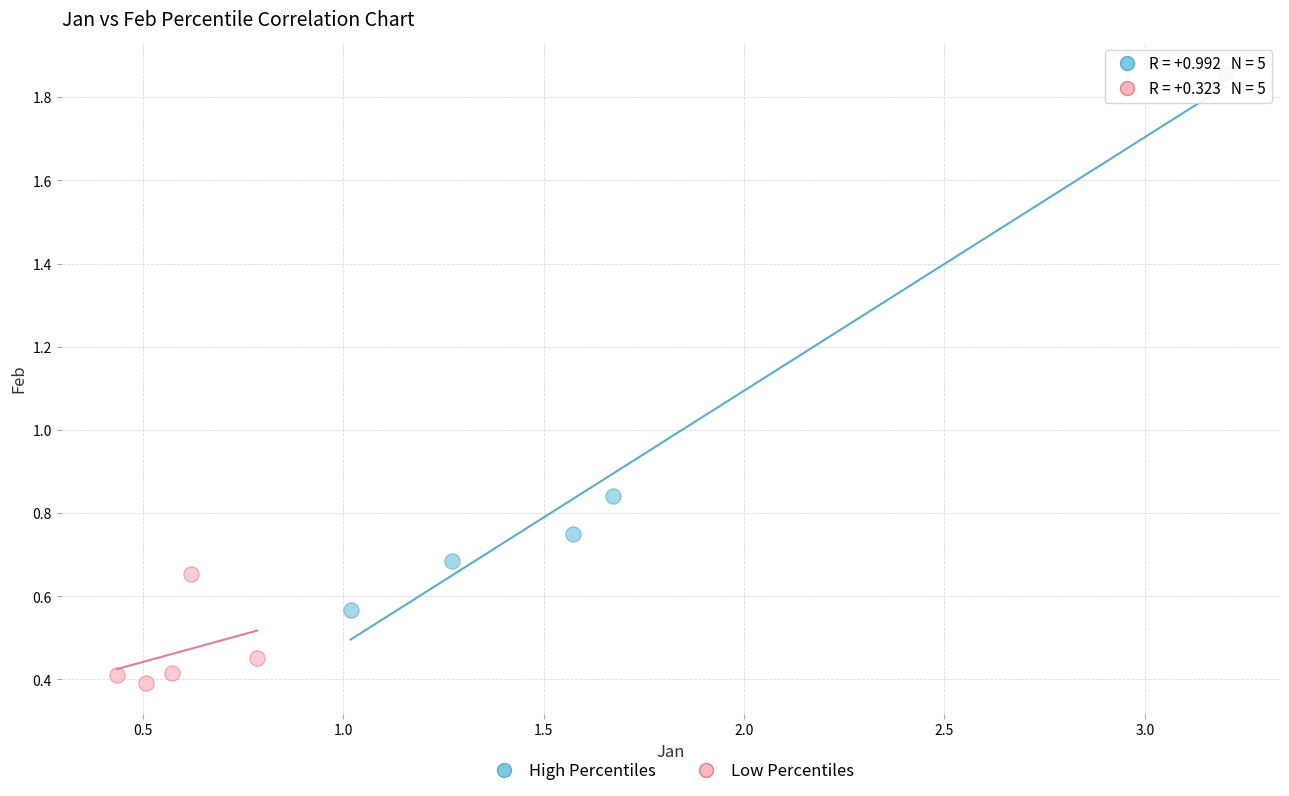

Which series contains the highest Y value?

High Percentiles